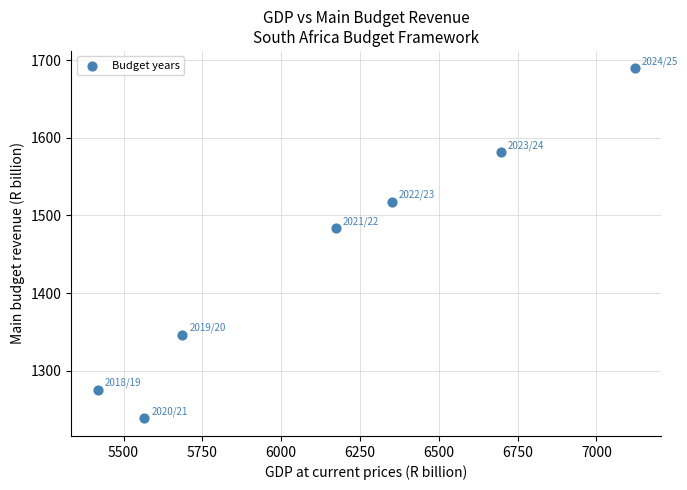

What Y value in the scatter plot is closest to 1463?

1483.2